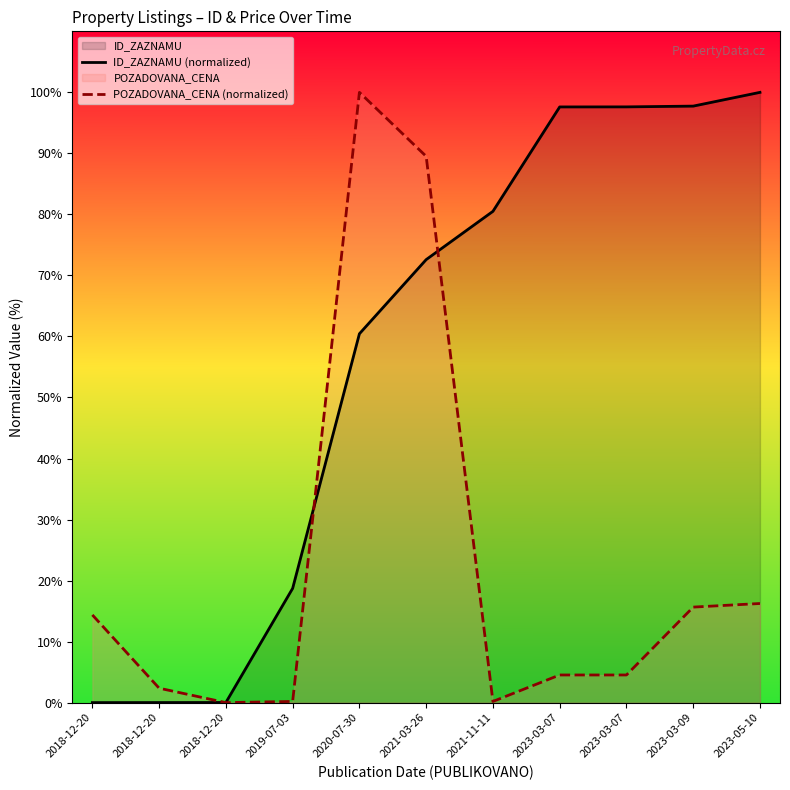

What is the greatest value displayed?

100.0